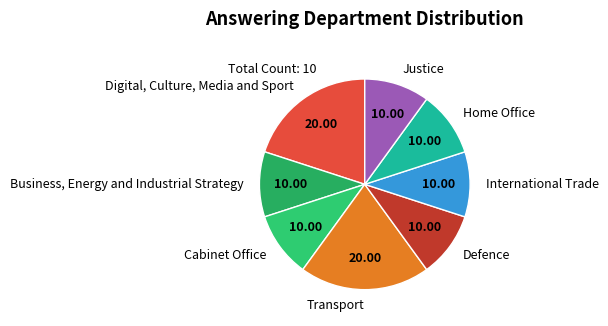

How many slices are in this pie chart?

8